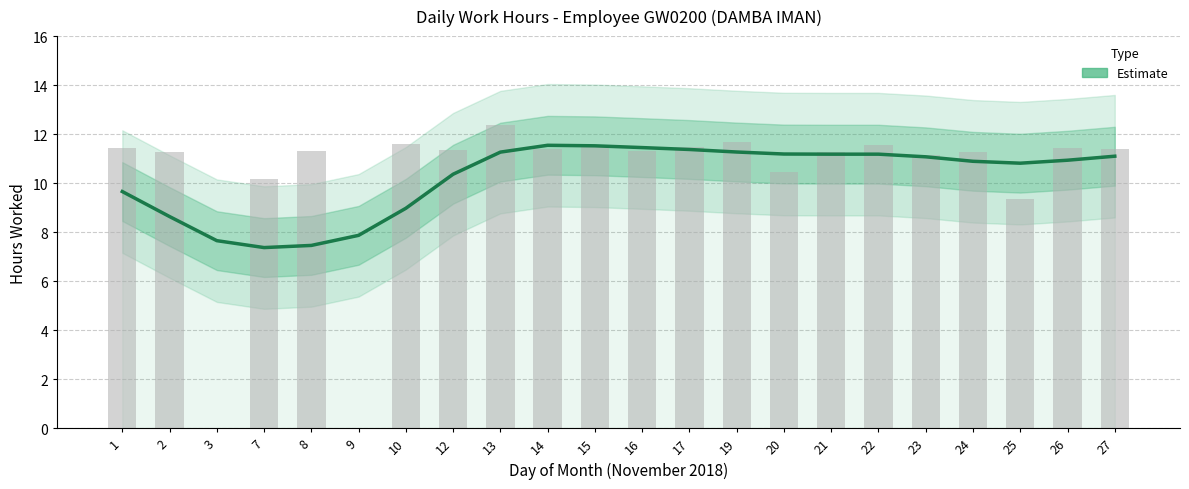

Reading left to right, transcribe all the data shown in this chart.

1=9.7	2=8.6	3=7.7	7=7.4	8=7.5	9=7.9	10=9.0	12=10.4	13=11.3	14=11.5	15=11.5	16=11.4	17=11.4	19=11.3	20=11.2	21=11.2	22=11.2	23=11.1	24=10.9	25=10.8	26=10.9	27=11.1